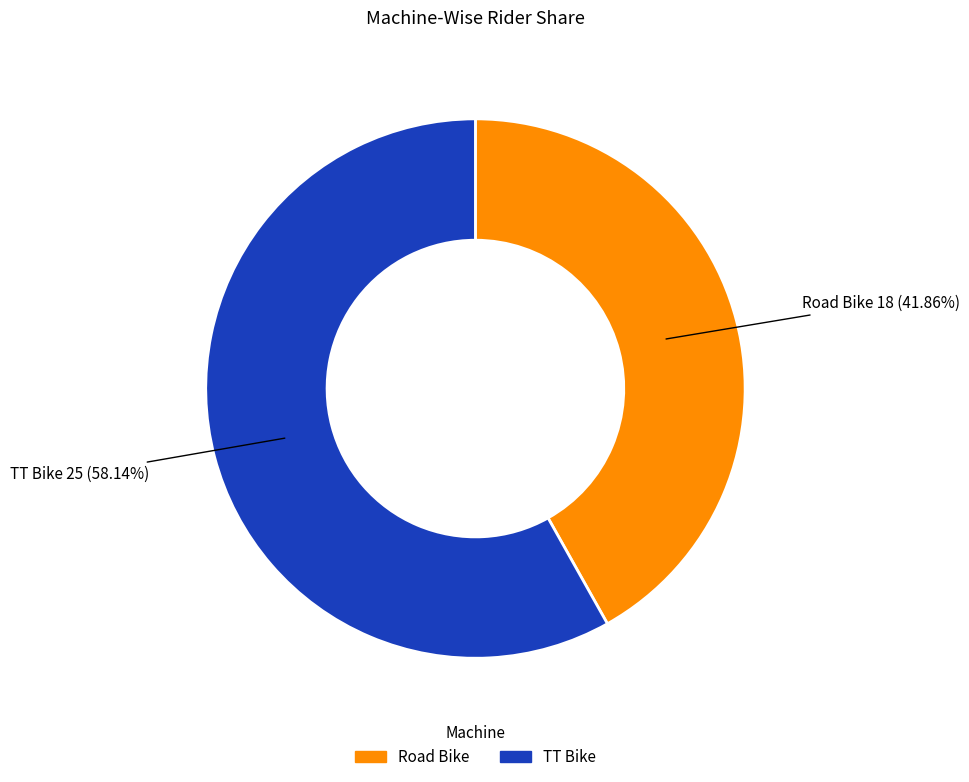

To the nearest percent, what percentage of the pie is TT Bike?

58%